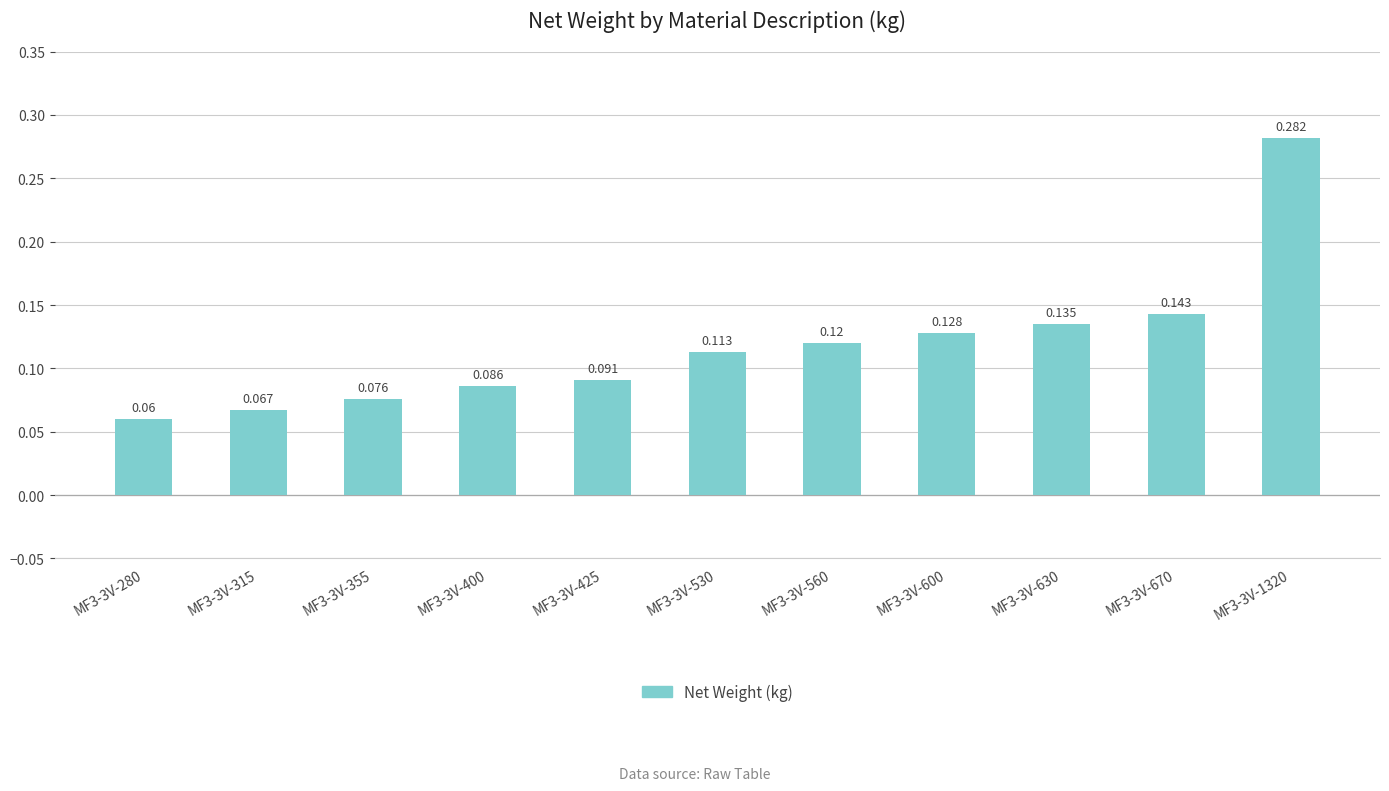

Reading right to left, transcribe all the data shown in this chart.

0.3	0.1	0.1	0.1	0.1	0.1	0.1	0.1	0.1	0.1	0.1